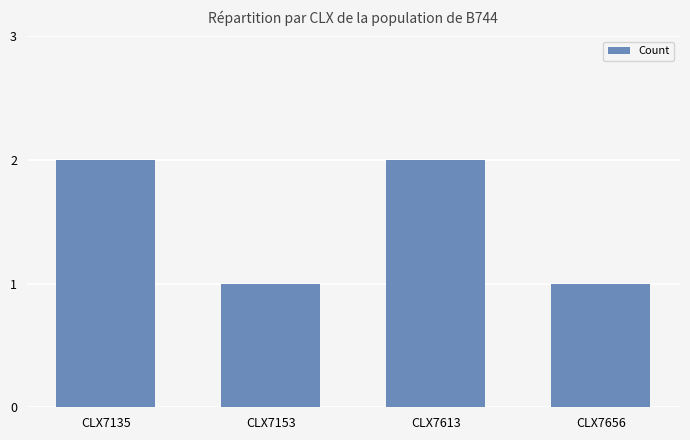

True or false: the data shows 2 at CLX7613.

True